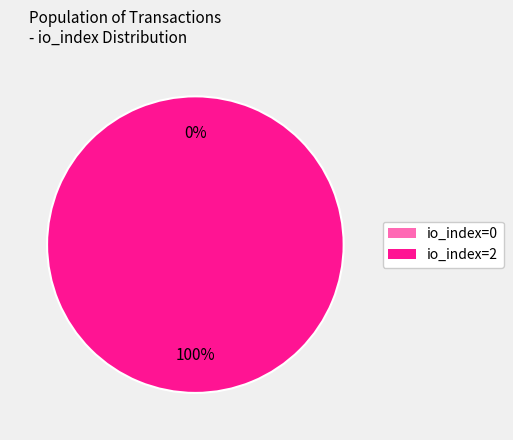

The io_index=0 slice represents 0% of the pie. True or false?

True